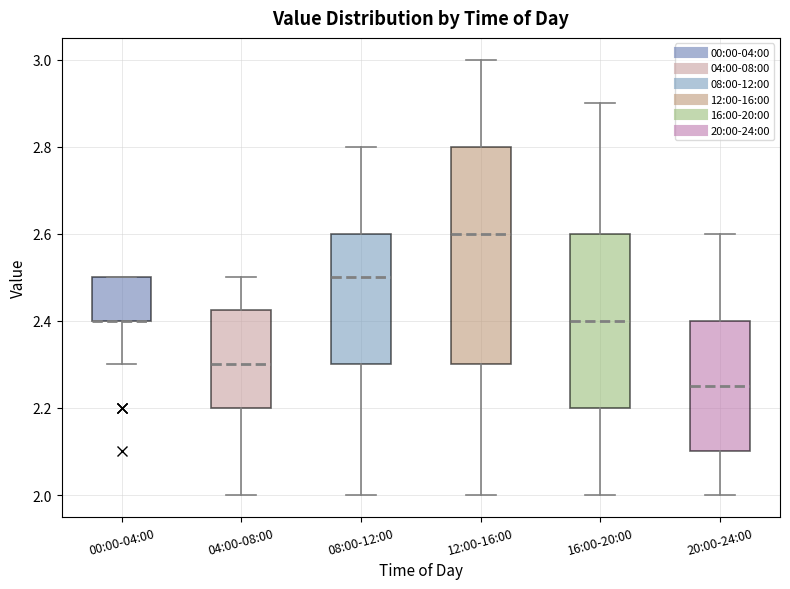

Reading left to right, read every box against the y-axis: the position of its median line, the range the box covers, and the ends of its whiskers. The values are not printed on the chart, so give them approximately, as read against the axis.

00:00-04:00: median 2.40 (drawn on the box's lower edge), box 2.40 to 2.50, whiskers 2.30 to 2.50
04:00-08:00: median 2.30, box 2.20 to 2.42, whiskers 2.00 to 2.50
08:00-12:00: median 2.50, box 2.30 to 2.60, whiskers 2.00 to 2.80
12:00-16:00: median 2.60, box 2.30 to 2.80, whiskers 2.00 to 3.00
16:00-20:00: median 2.40, box 2.20 to 2.60, whiskers 2.00 to 2.90
20:00-24:00: median 2.26, box 2.10 to 2.40, whiskers 2.00 to 2.60